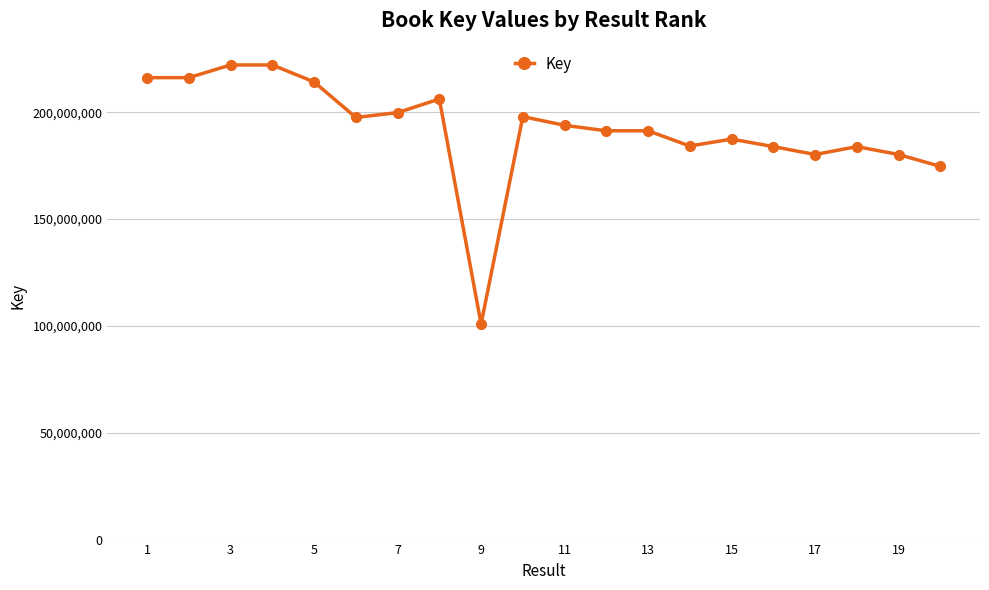

True or false: the data has more than 2 interior local peaks.

True